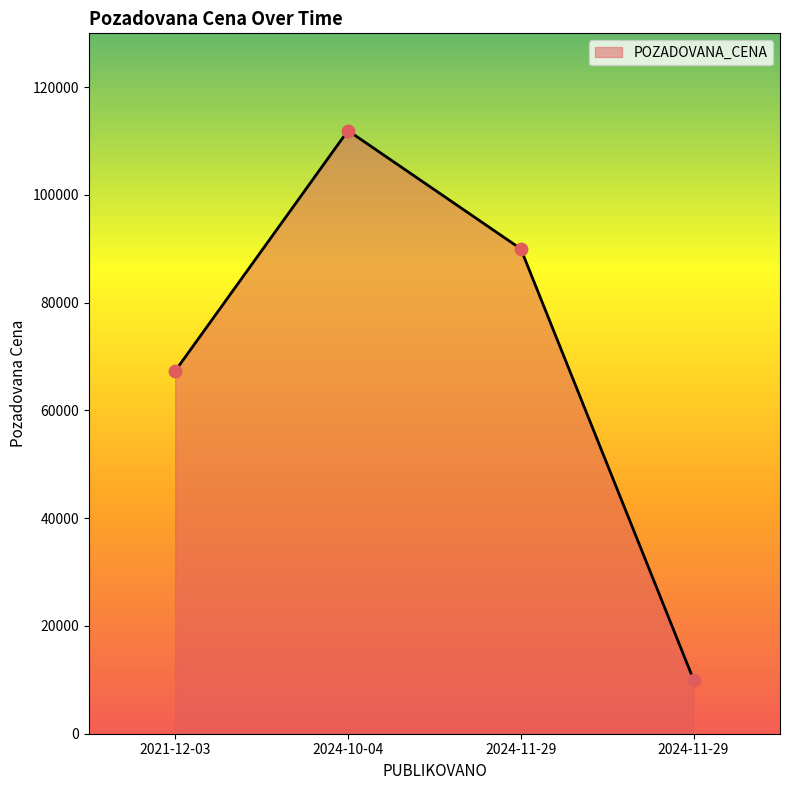

How many categories are shown in the chart?

4